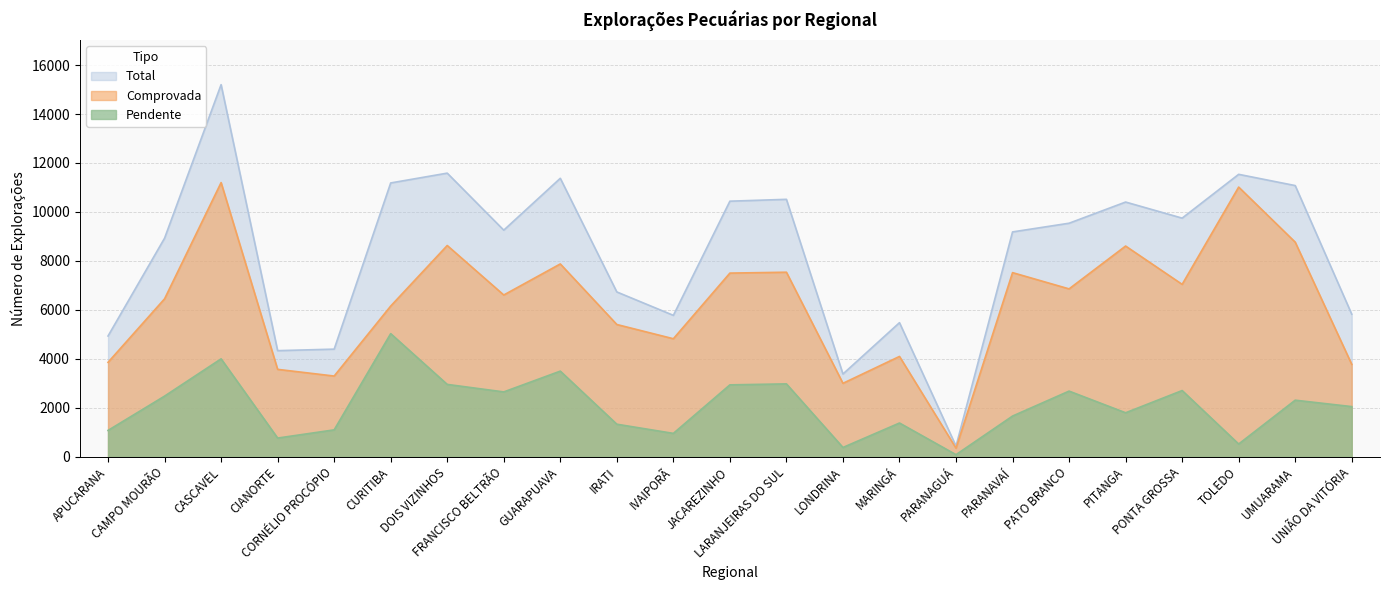

What position from the right is PARANAGUÁ?

8